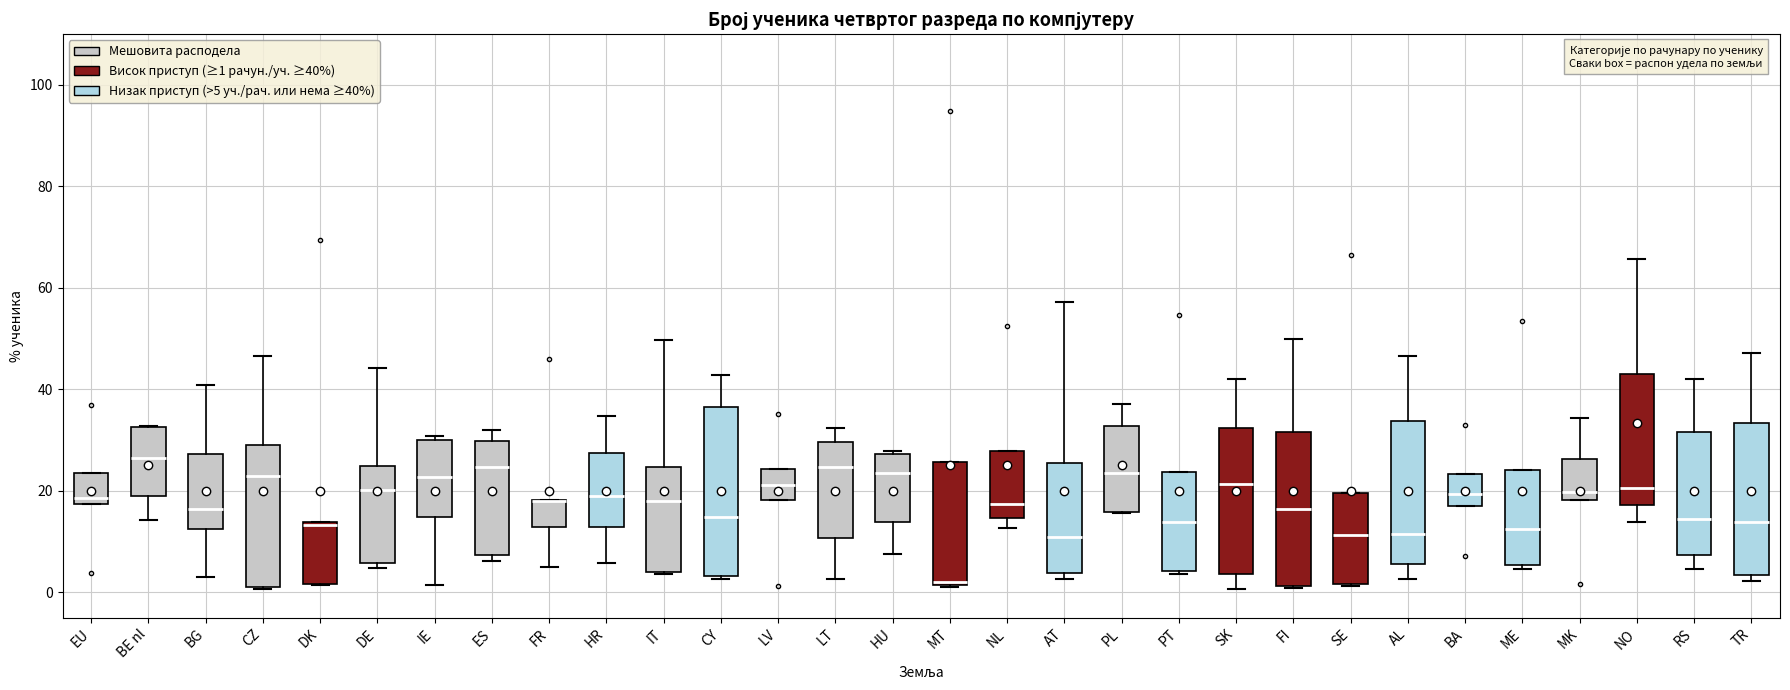

Where does the median line of the box for PT sit on the y-axis? The values are not printed on the chart, so give them approximately, as read against the axis.

14